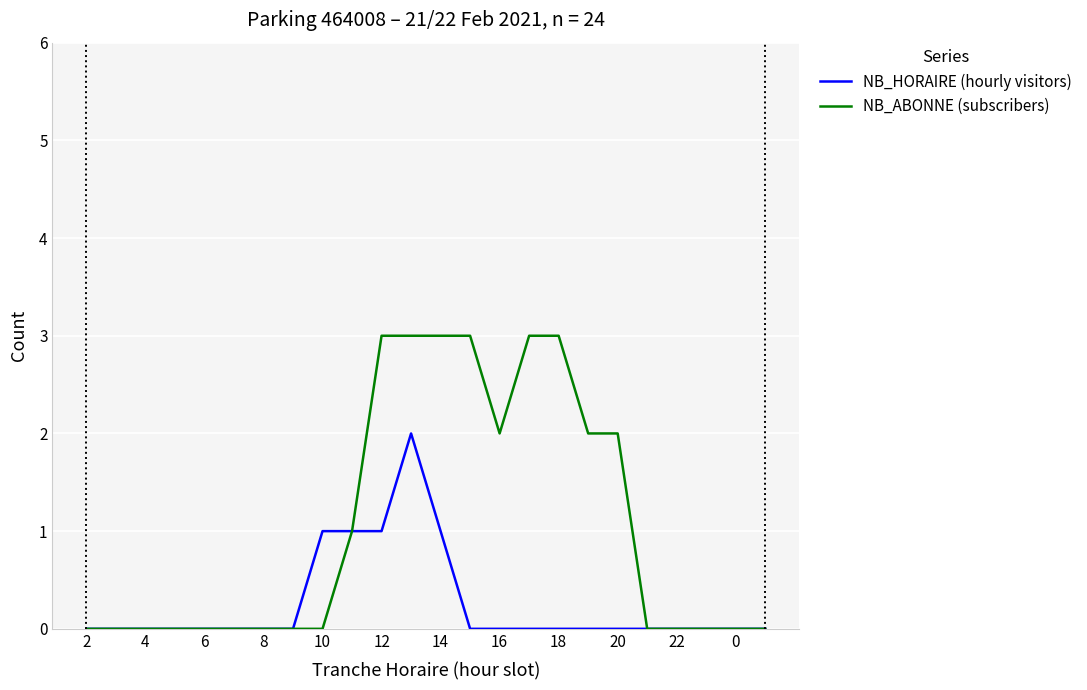

What is the greatest value displayed?

3